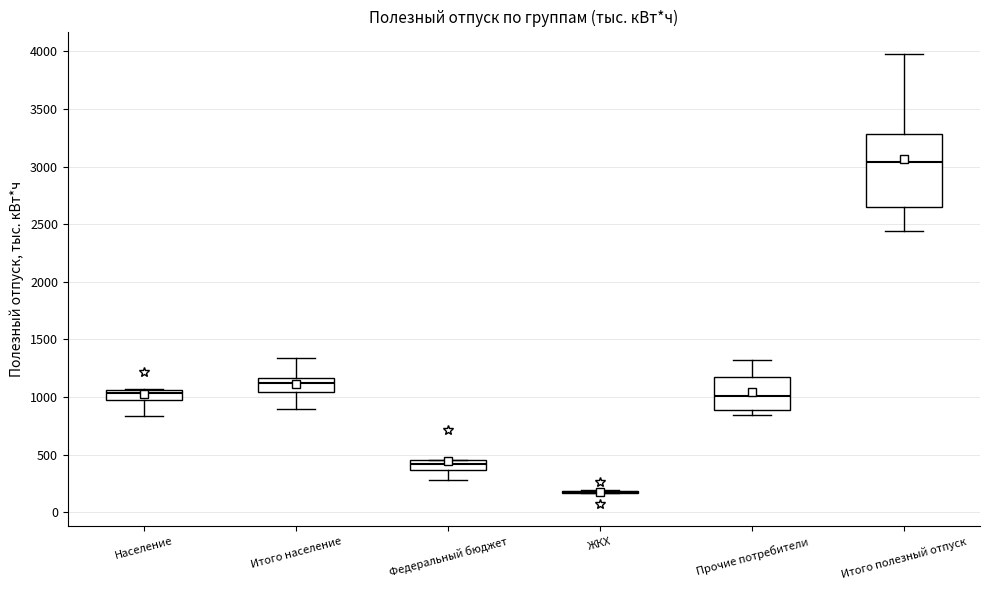

Comparing the boxes themselves (not the whiskers), which one is the tallest?

Итого полезный отпуск